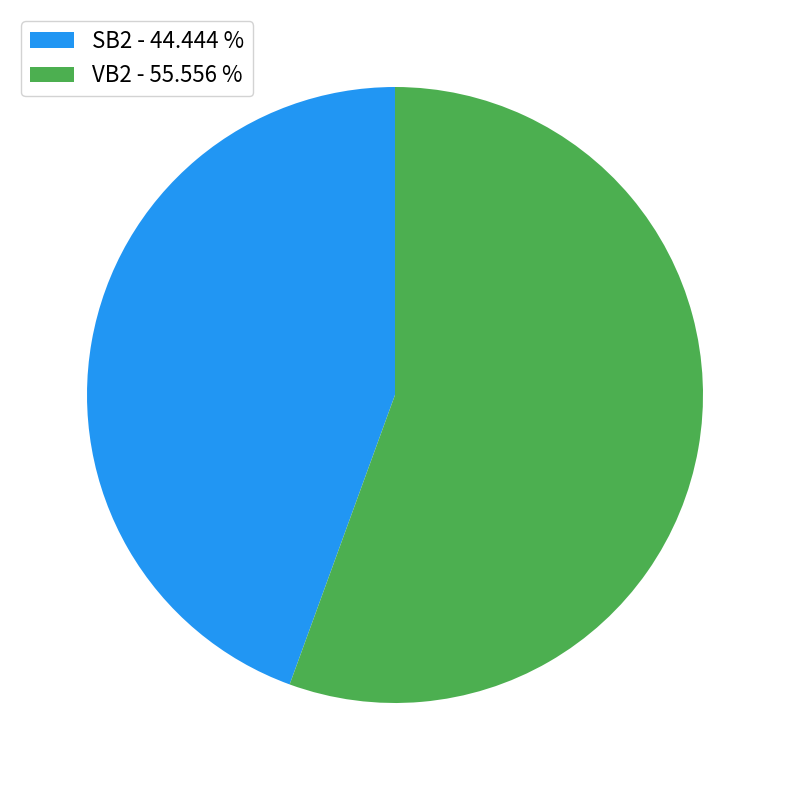

Combined, do VB2 - 55.556 % and SB2 - 44.444 % account for over 50%?

Yes